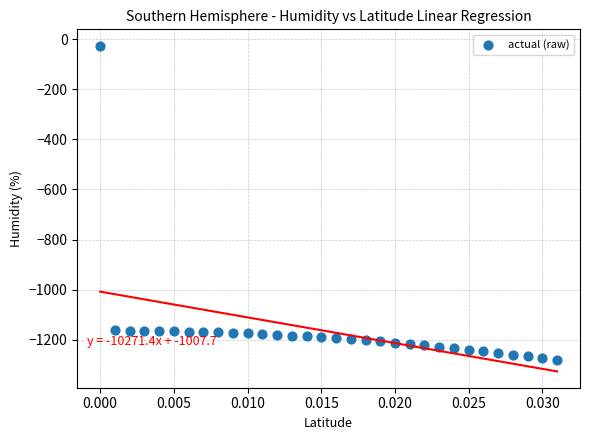

What is the range of Y values (max minus min)?

1255.1